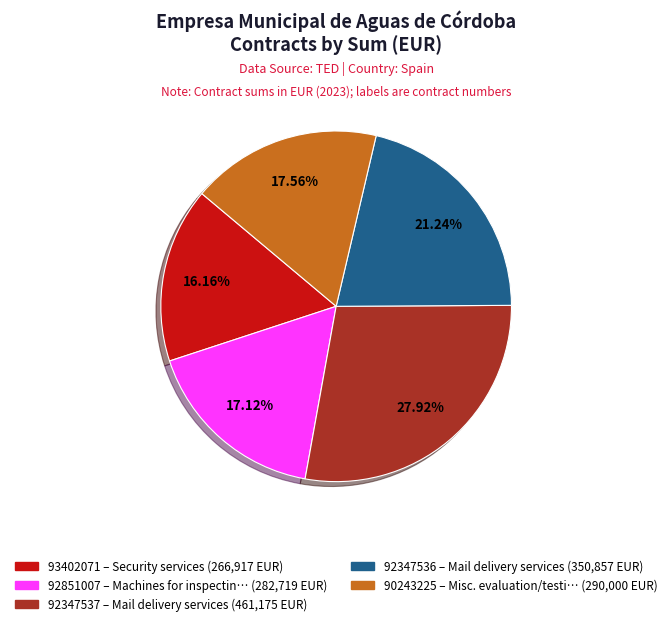

To the nearest percent, what percentage of the pie is 92347537?

28%